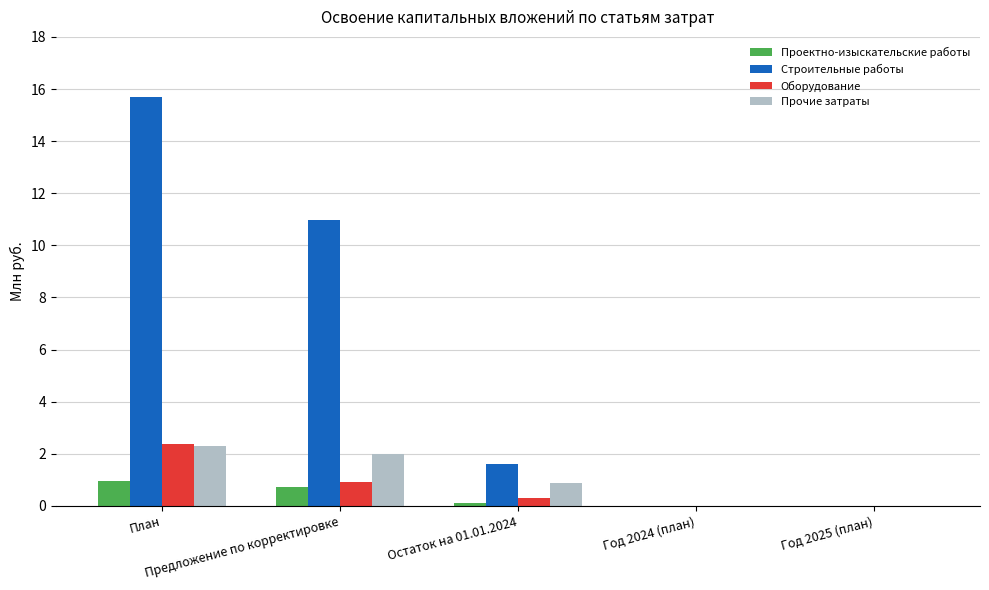

What is the highest value of the Прочие затраты series?

2.3